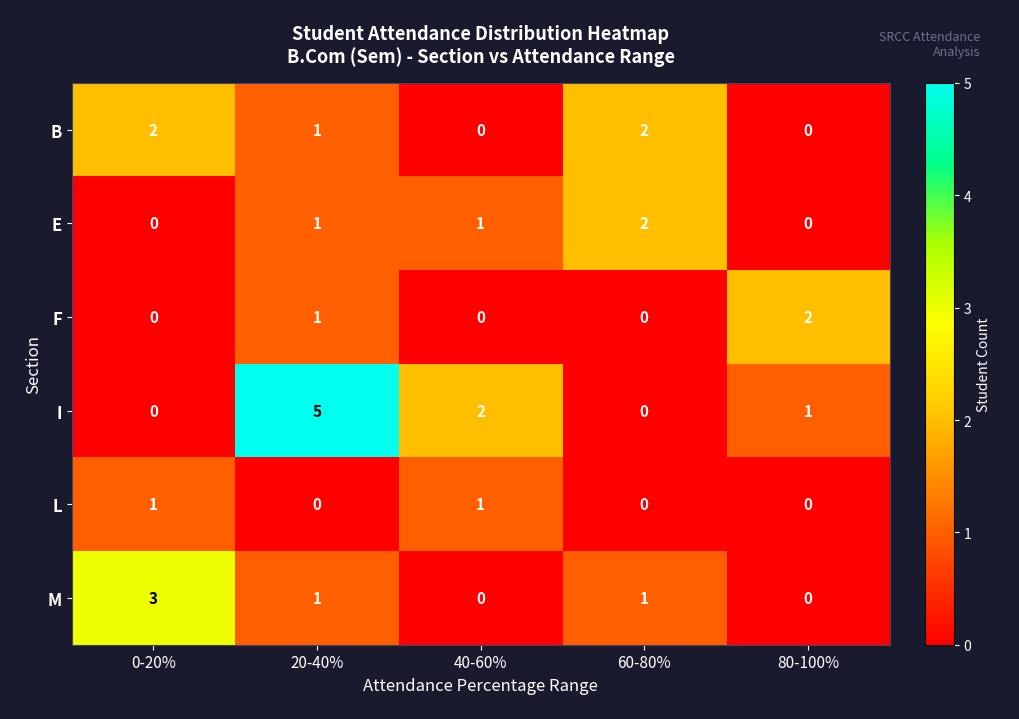

At which label does M first exceed 1?

0-20%